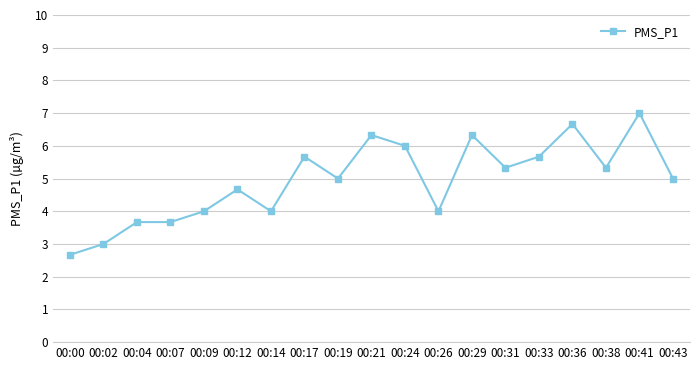

Does the chart have visible grid lines?

Yes